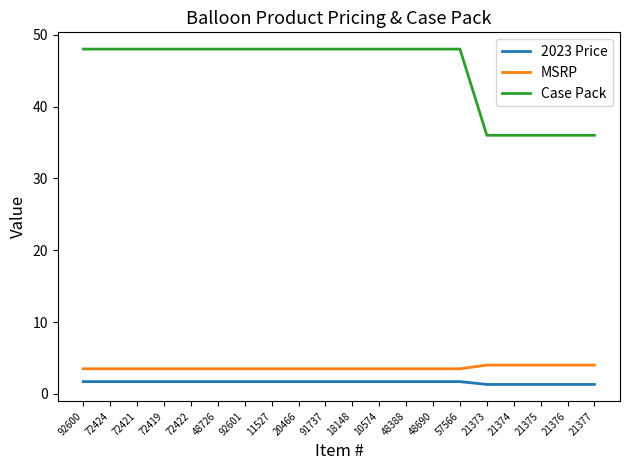

How many distinct data groups are displayed?

3